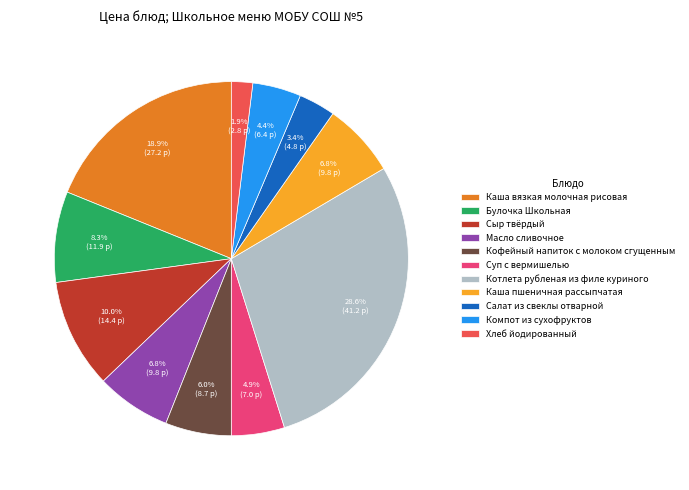

Combined, what portion of the pie is Компот из сухофруктов and Кофейный напиток с молоком сгущенным?

10.4%